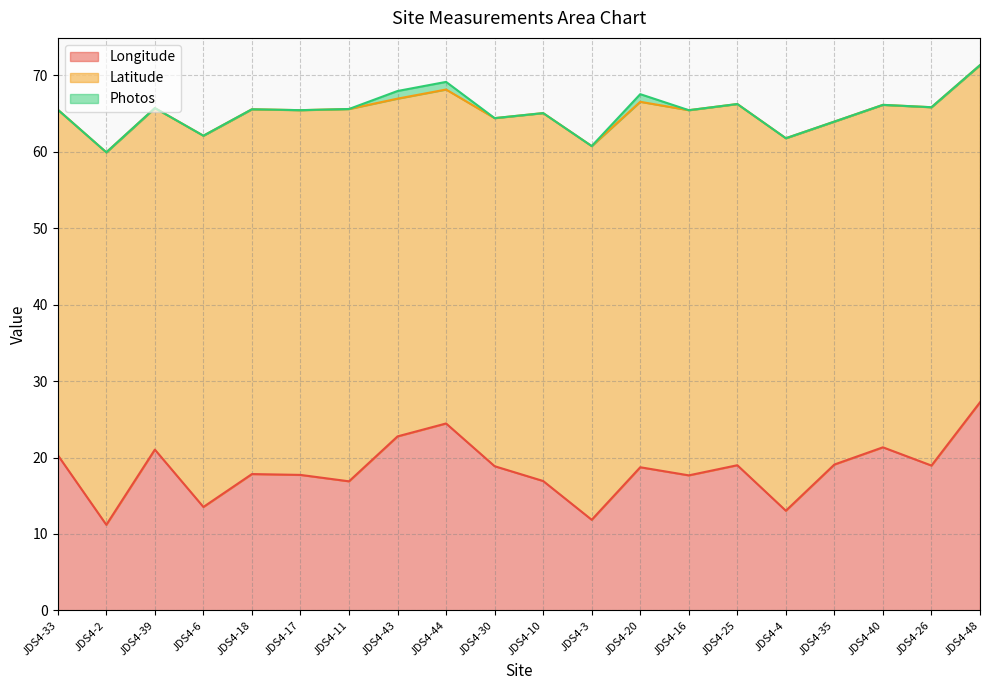

Which series changed the most between JDS4-30 and JDS4-26?

Latitude